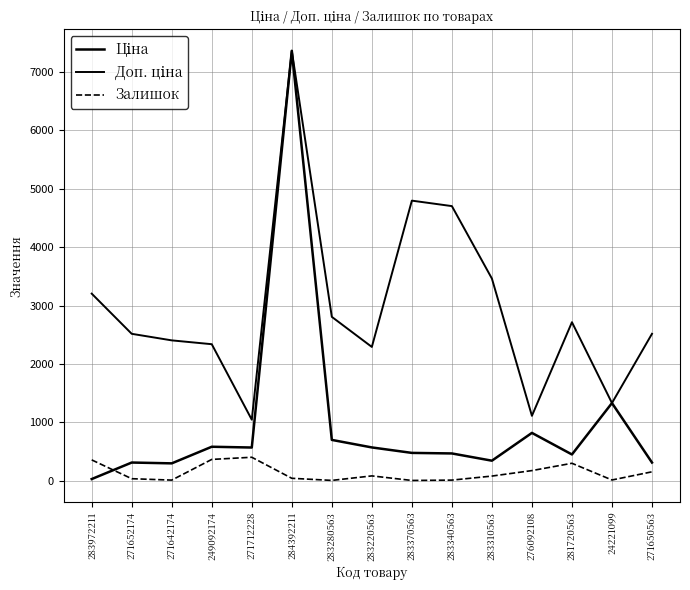

How many lines are shown in the chart?

3